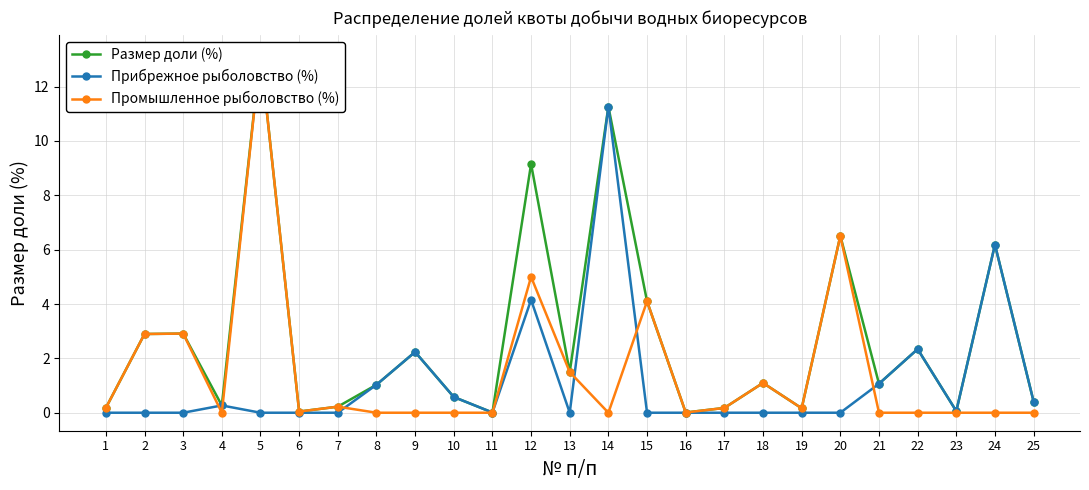

Where is Размер доли (%) nearest to the value 6?

24